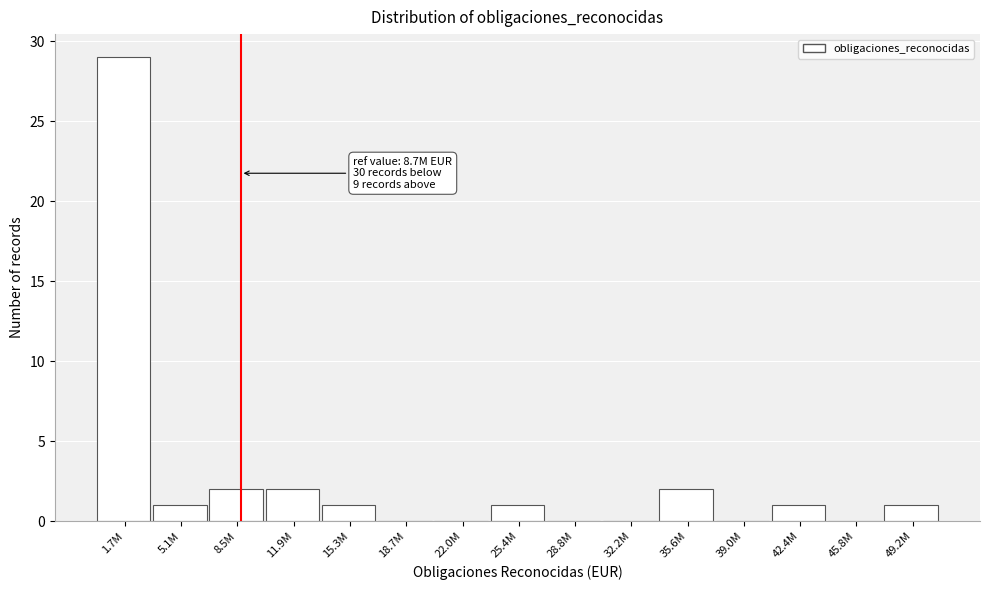

Reading left to right, what are all the values shown in this chart?

1.7M=29	5.1M=1	8.5M=2	11.9M=2	15.3M=1	18.7M=0	22.0M=0	25.4M=1	28.8M=0	32.2M=0	35.6M=2	39.0M=0	42.4M=1	45.8M=0	49.2M=1